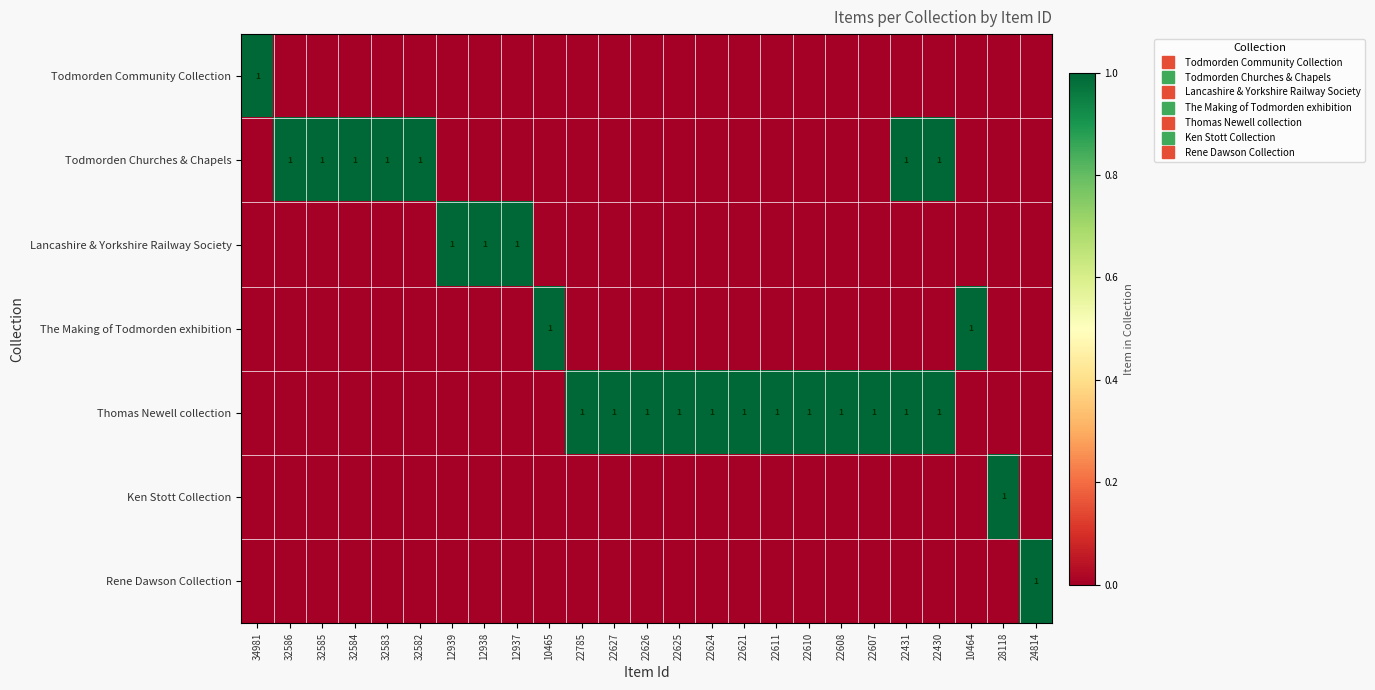

The value of Todmorden Community Collection at 22430 is 0. True or false?

True